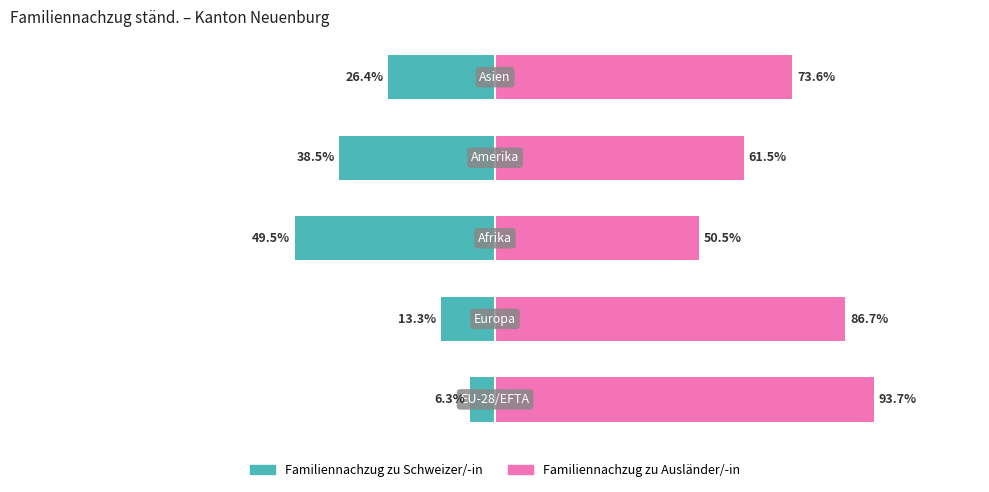

What is the lowest value of the Familiennachzug zu Ausländer/-in series?

50.5